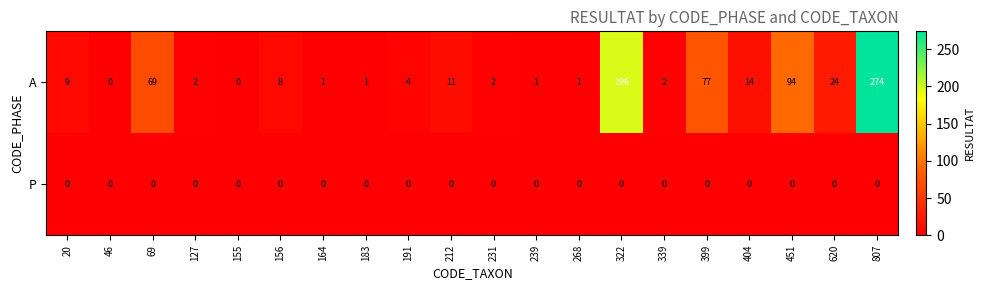

List the series in order of their peak value, lowest first.

P, A